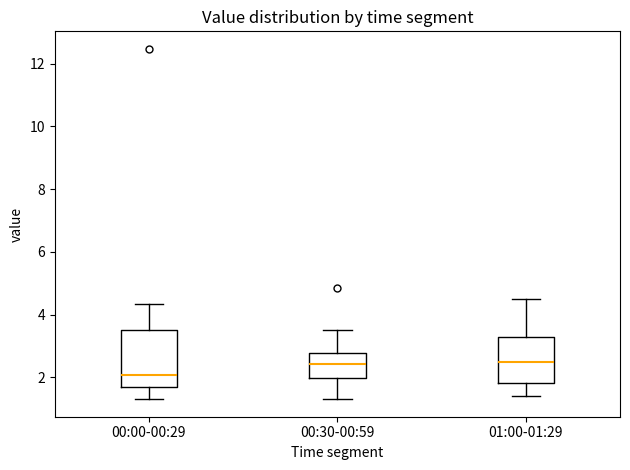

Reading left to right, read every box against the y-axis: the position of its median line, the range the box covers, and the ends of its whiskers. The values are not printed on the chart, so give them approximately, as read against the axis.

00:00-00:29: median 2.0, box 1.8 to 3.4, whiskers 1.4 to 4.4
00:30-00:59: median 2.4, box 2.0 to 2.8, whiskers 1.4 to 3.6
01:00-01:29: median 2.4, box 1.8 to 3.2, whiskers 1.4 to 4.6